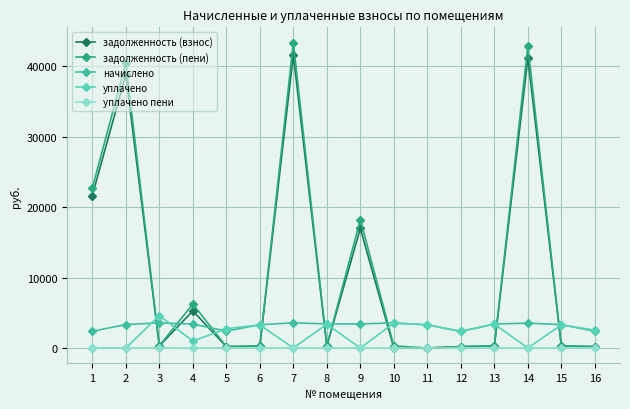

Read the задолженность (пени) value at 12.

197.1